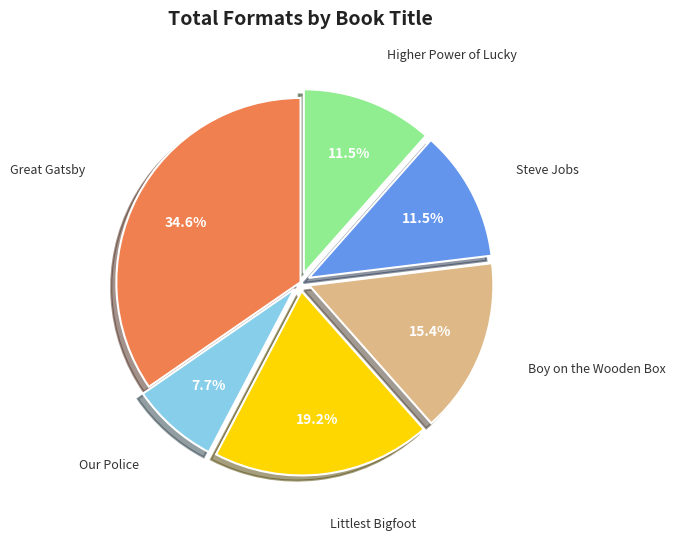

To the nearest percent, what is the difference between the largest and smallest slice percentages?

27%